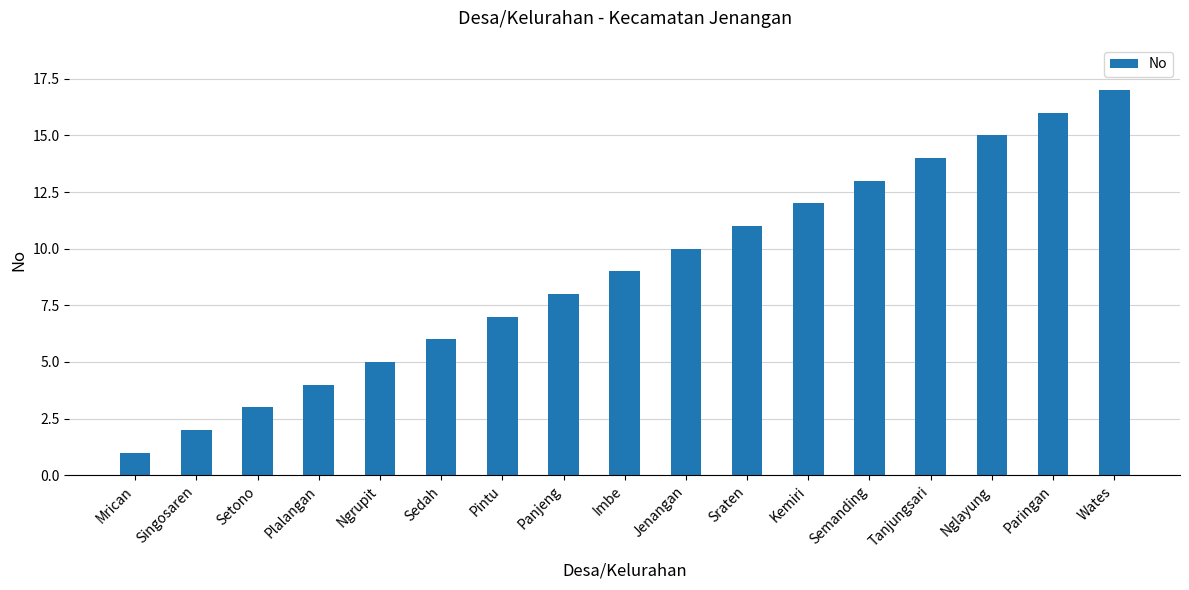

Where is the data nearest to the value 9?

Imbe